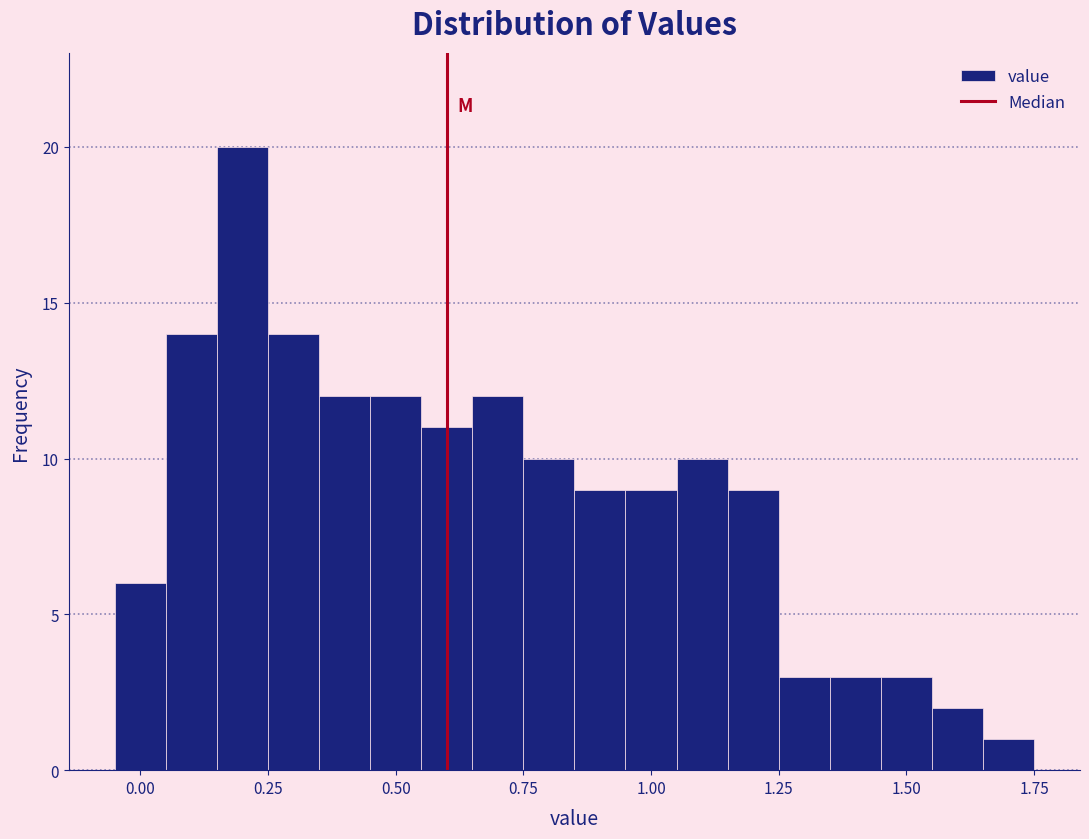

Around what value on the x-axis is the tallest bar? Give the approximate position of its centre, as read against the axis.

0.20